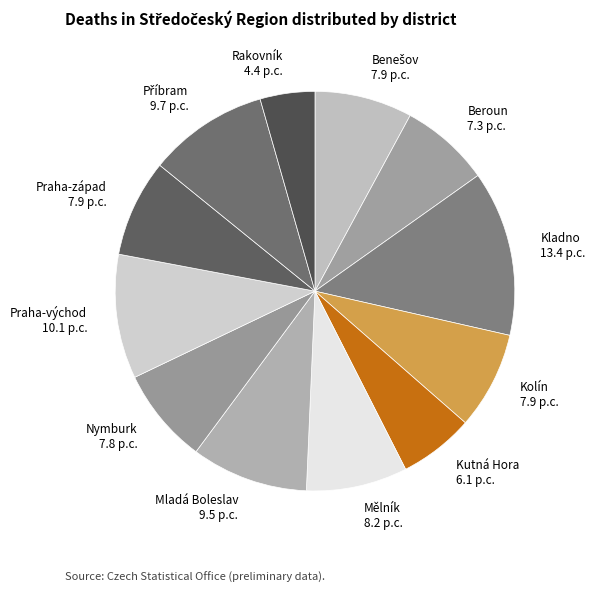

Between Mělník and Beroun, which is larger?

Mělník